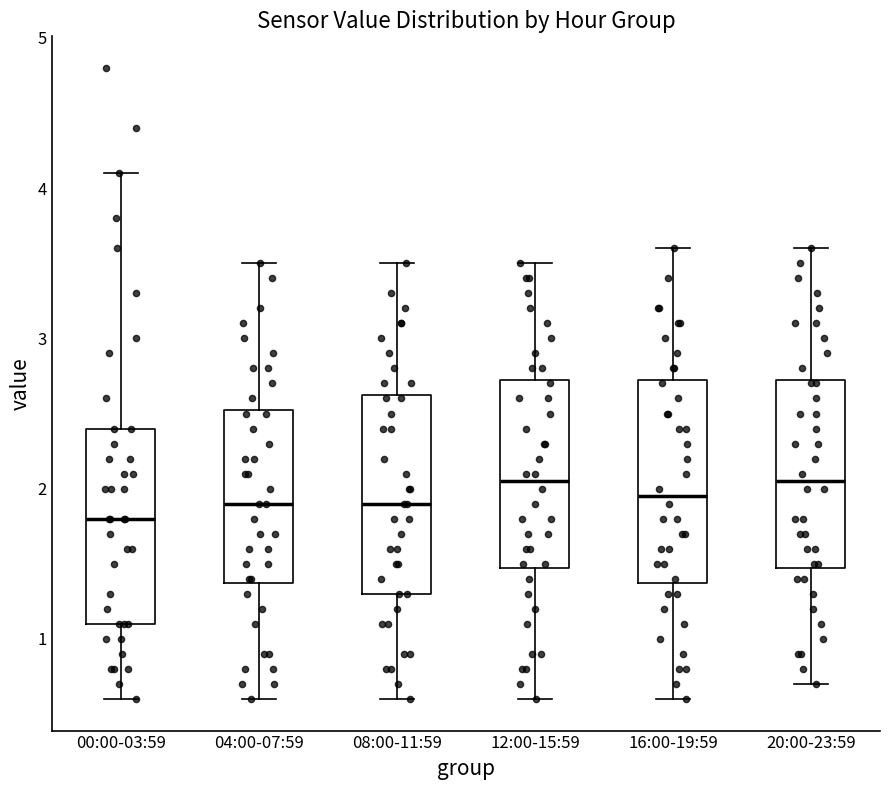

Reading left to right, transcribe this box plot: for each box, give where its median line is, the range the box spans, and where its two whiskers end, as read against the y-axis. The values are not printed on the chart, so give them approximately, as read against the axis.

00:00-03:59: median 1.8, box 1.1 to 2.4, whiskers 0.6 to 4.1
04:00-07:59: median 1.9, box 1.4 to 2.5, whiskers 0.6 to 3.5
08:00-11:59: median 1.9, box 1.3 to 2.6, whiskers 0.6 to 3.5
12:00-15:59: median 2.1, box 1.5 to 2.7, whiskers 0.6 to 3.5
16:00-19:59: median 2.0, box 1.4 to 2.7, whiskers 0.6 to 3.6
20:00-23:59: median 2.1, box 1.5 to 2.7, whiskers 0.7 to 3.6